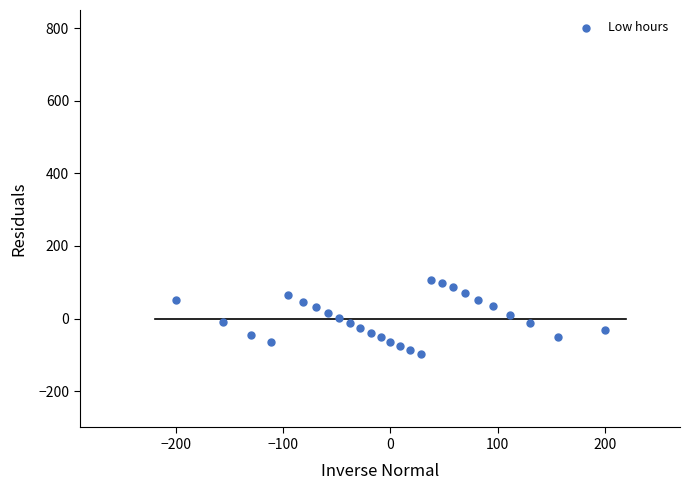

What is the range of X values (max minus min)?

400.0